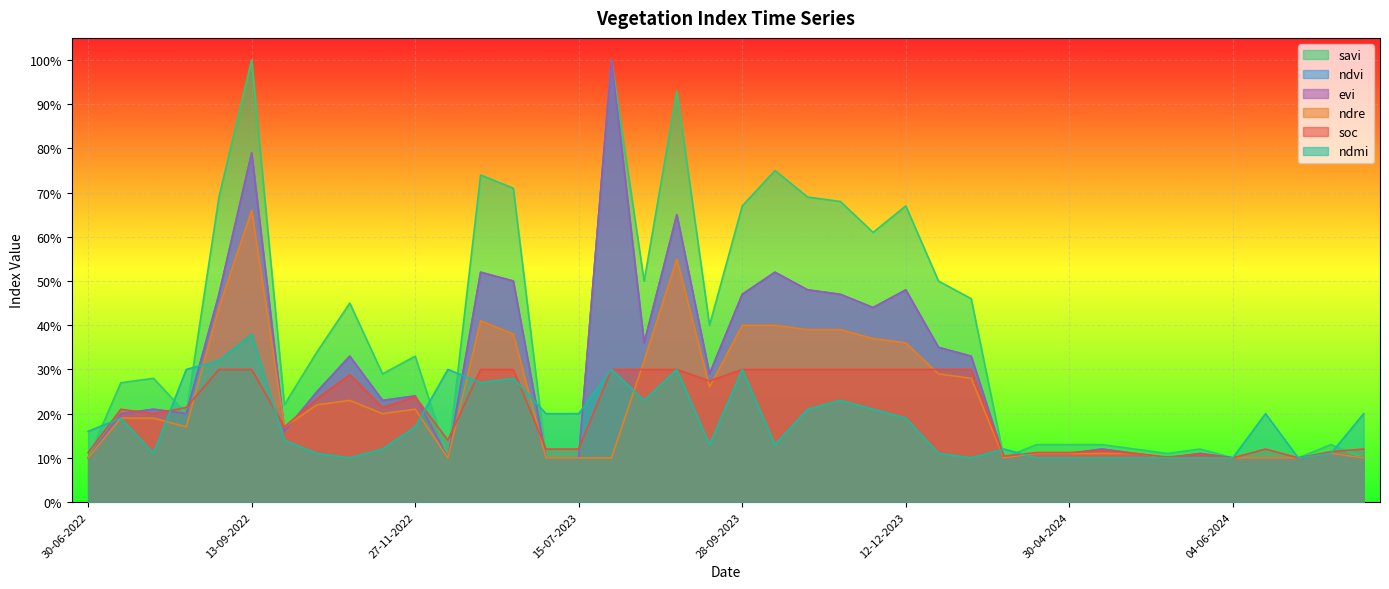

What is the difference between the maximum and minimum values in the ndmi series?

0.3